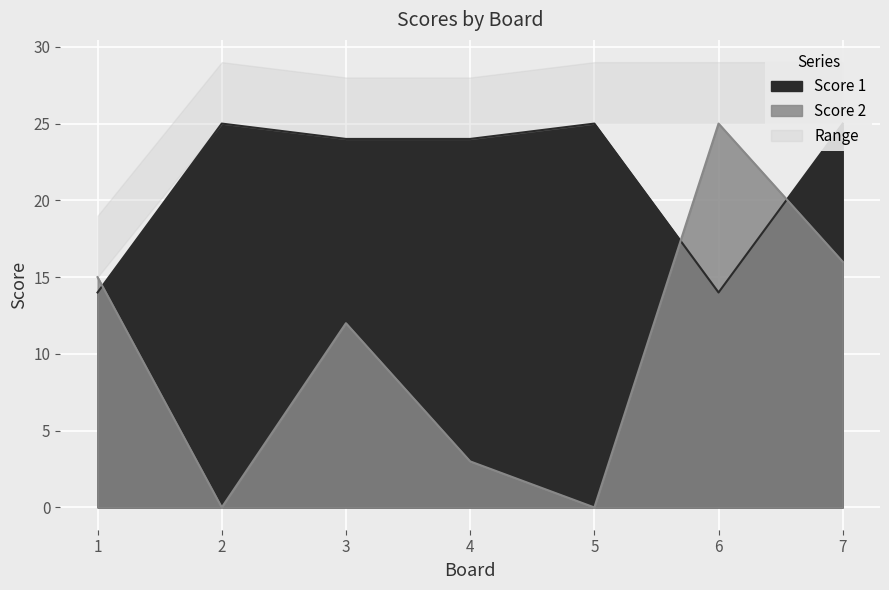

The Score 2 series shows 0 at 2. True or false?

True